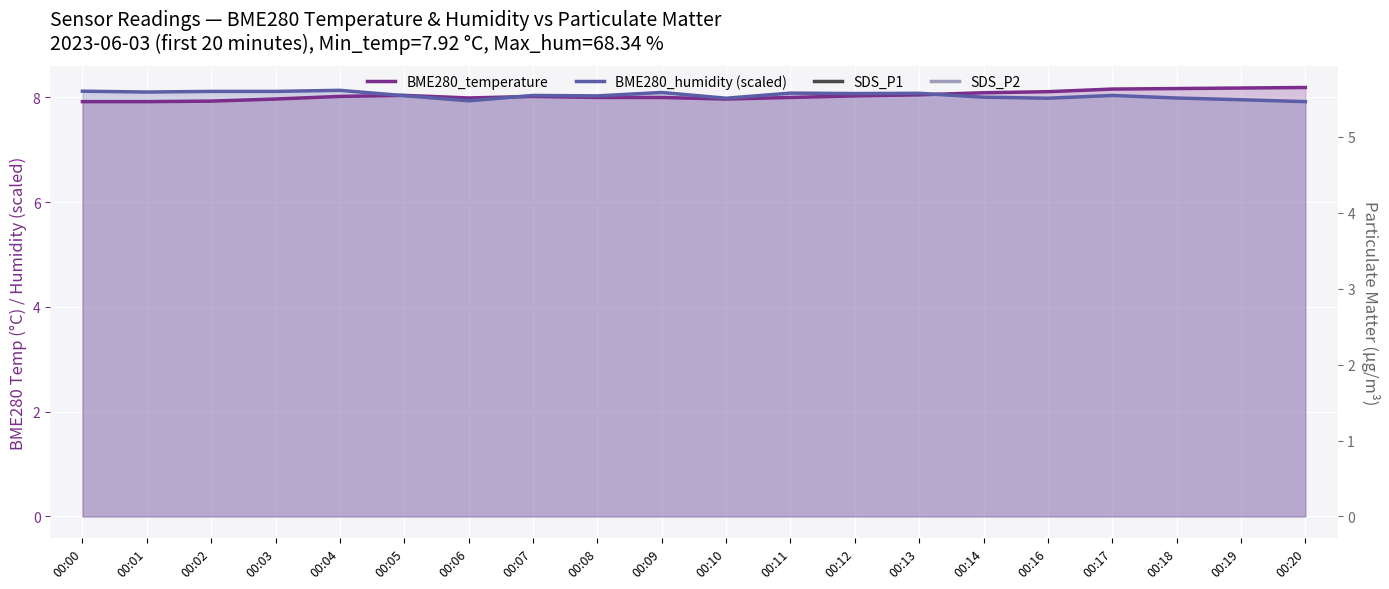

Between 00:00 and 00:04, which series saw the biggest shift?

SDS_P1